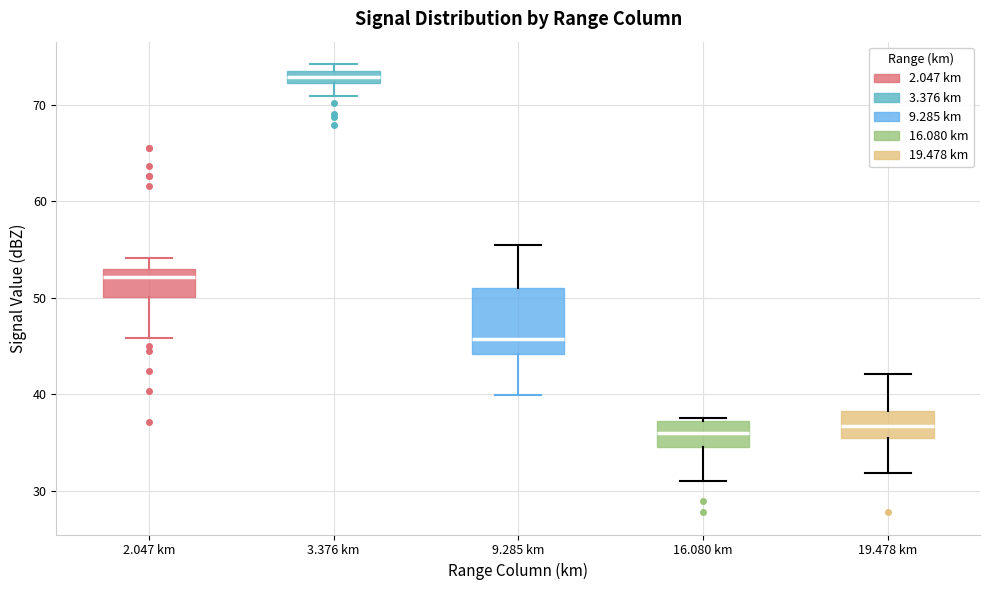

Where does the lower whisker of the box for 16.080 km end on the y-axis? The values are not printed on the chart, so give them approximately, as read against the axis.

31